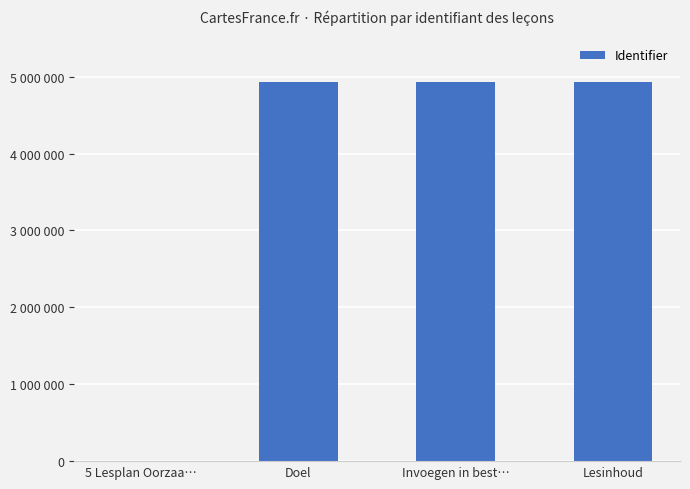

True or false: the data shows 8058208 at Doel.

False